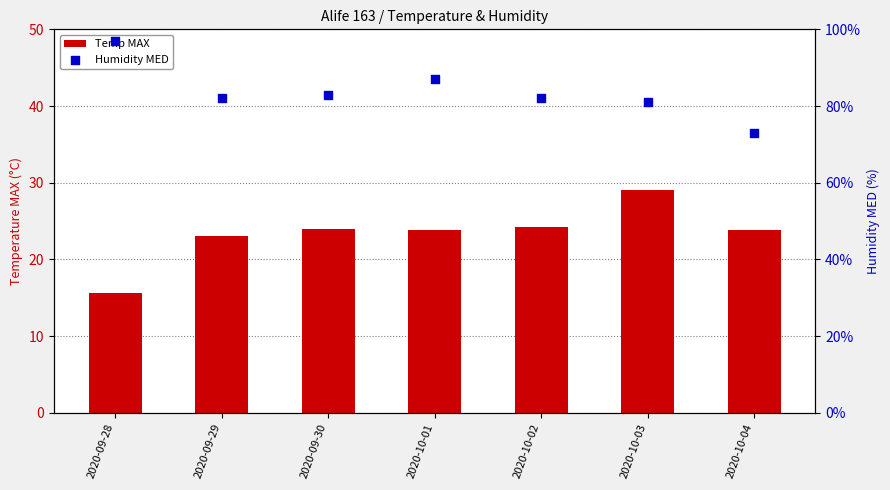

Which series contains the lowest Y value?

Temp MAX